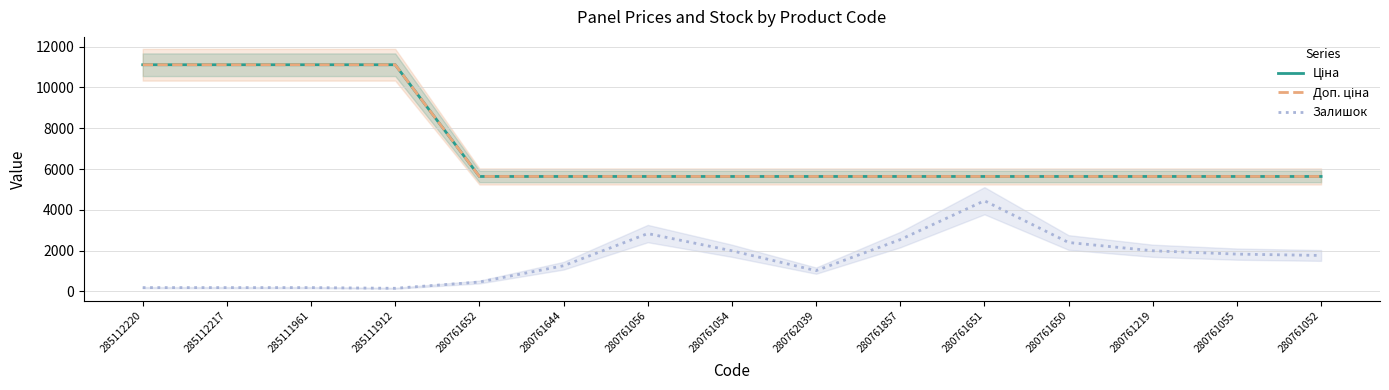

Between 280761651 and 285112220, which is larger?

285112220